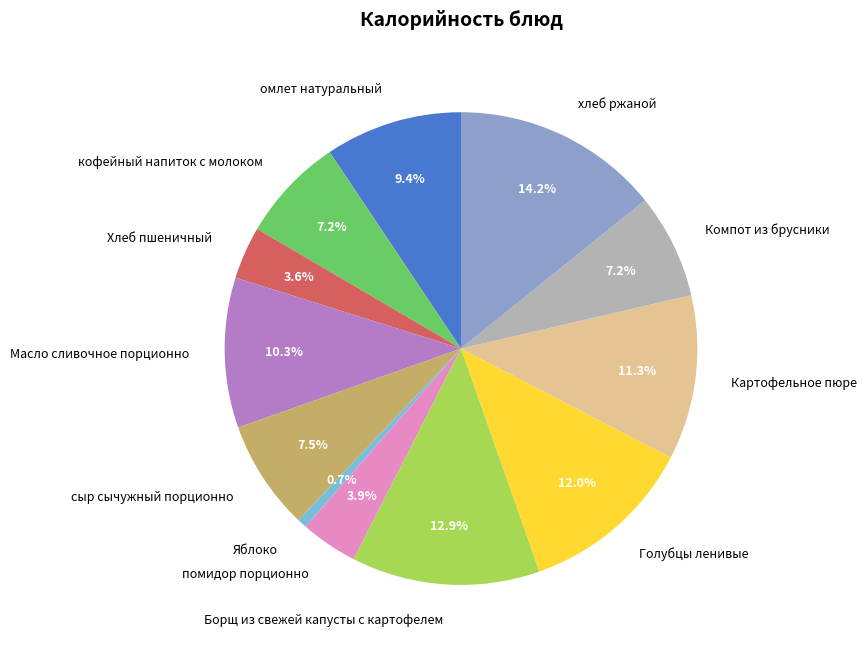

Is there a majority slice in this chart?

No